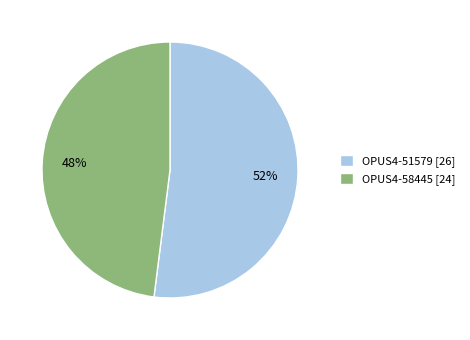

Which has a higher value, OPUS4-58445 or OPUS4-51579?

OPUS4-51579